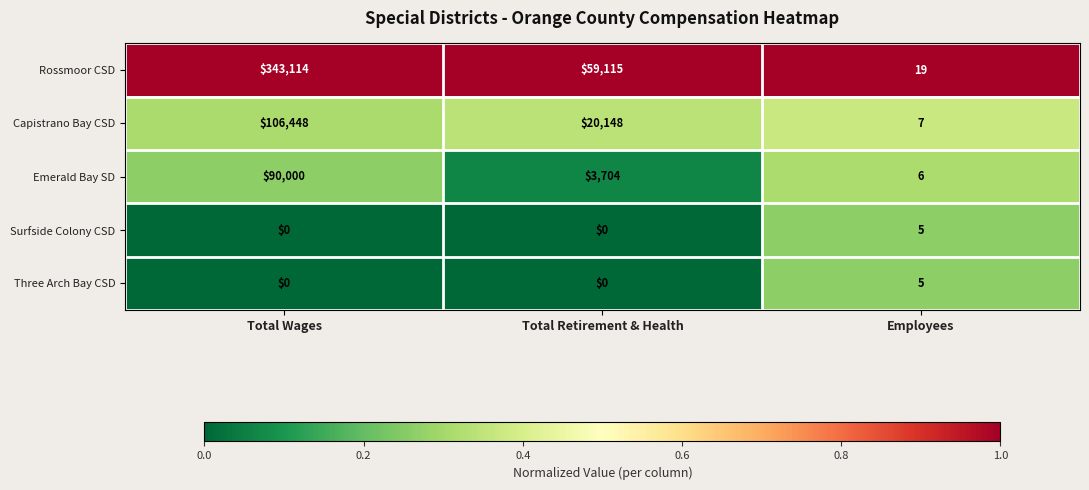

Is the value of Rossmoor CSD at Total Retirement & Health greater than the value of Surfside Colony CSD at Employees?

Yes